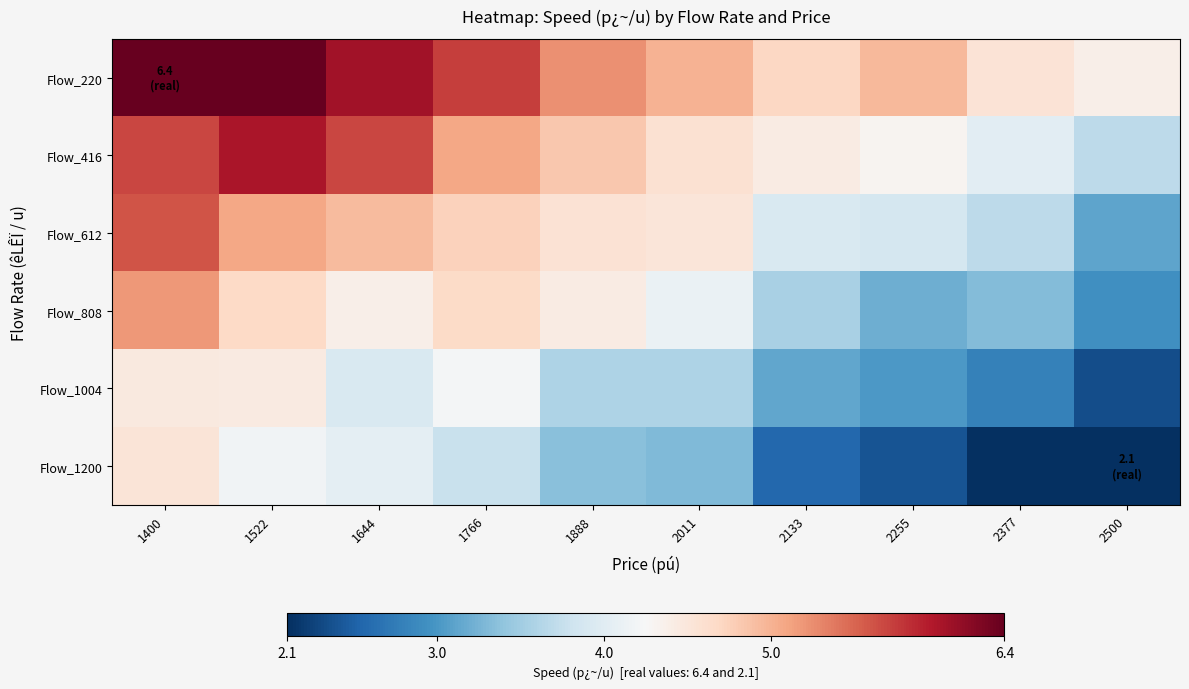

List the series in order of their peak value, lowest first.

Flow_1004, Flow_1200, Flow_808, Flow_612, Flow_416, Flow_220